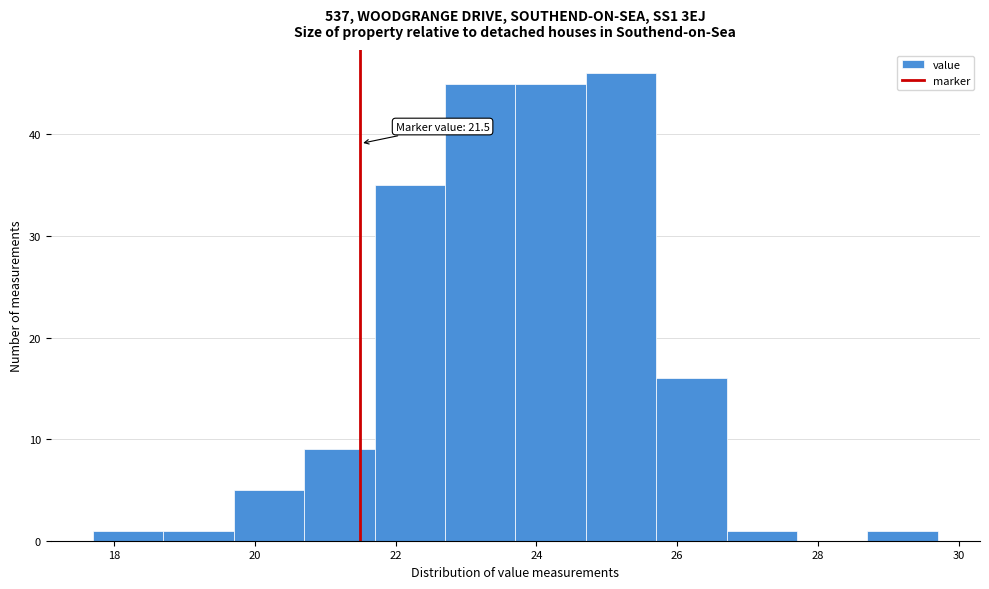

Which range on the x-axis has the tallest bar?

24.7 to 25.7